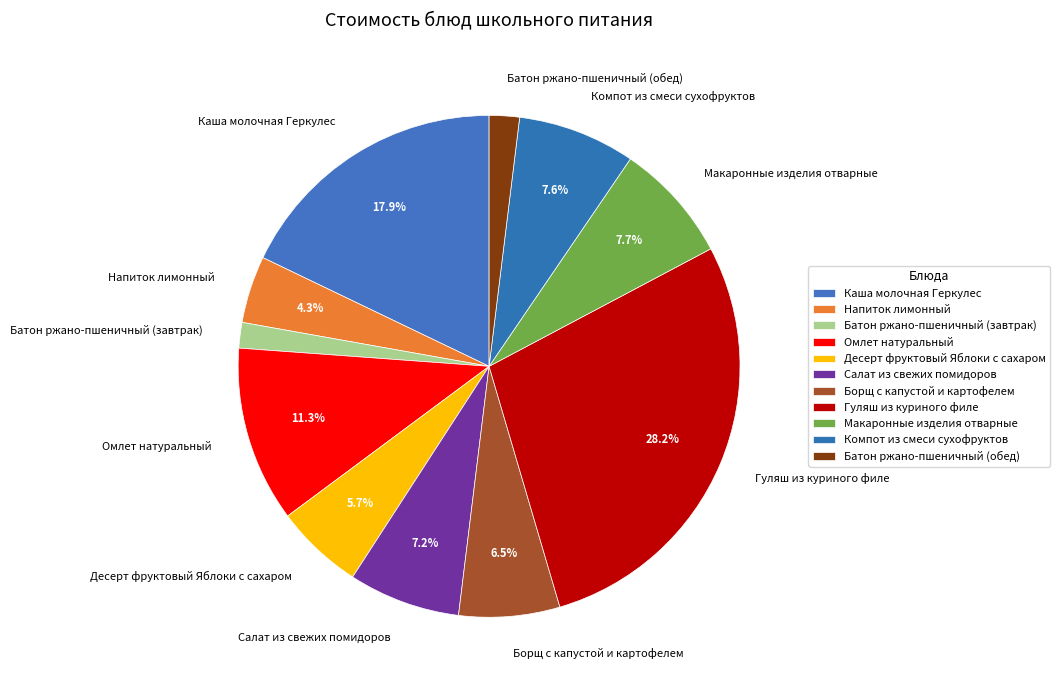

Combined, do Батон ржано-пшеничный (завтрак) and Компот из смеси сухофруктов account for over 50%?

No